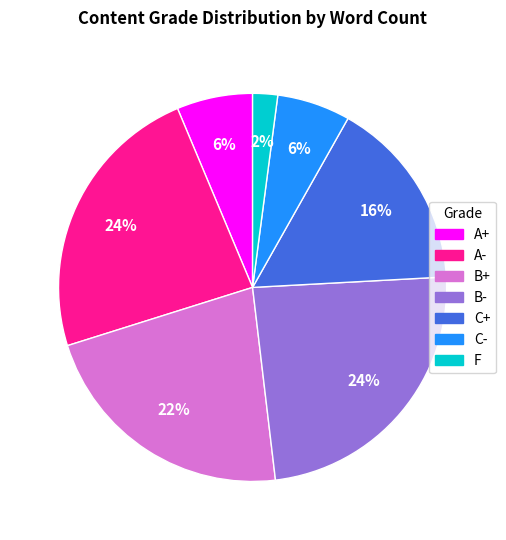

Is it true that A- is 16% of the pie?

False